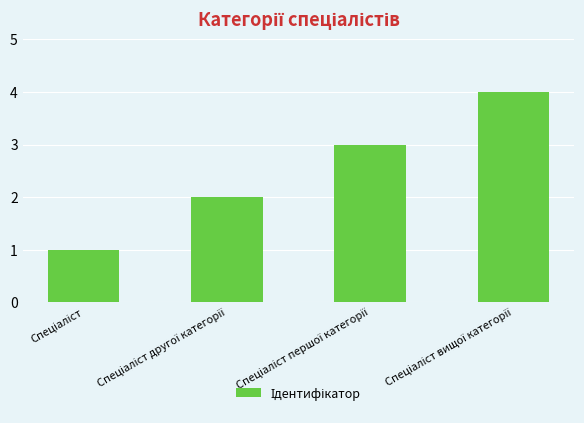

What is the maximum value shown in the chart?

4